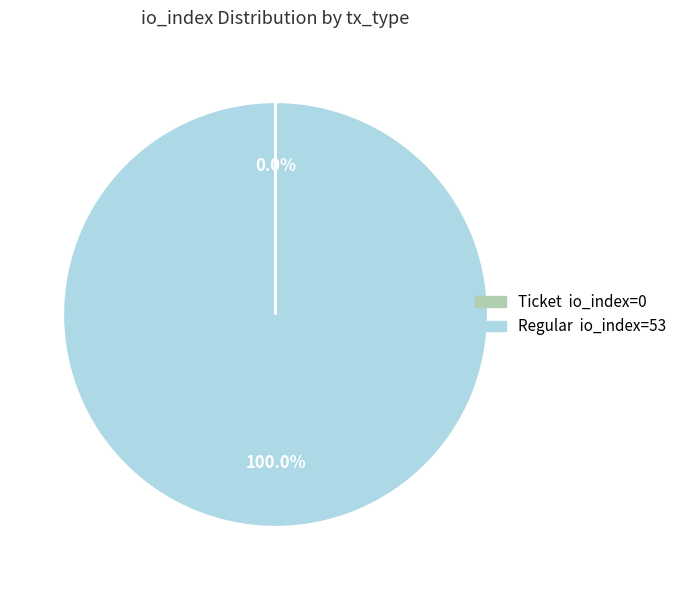

Is there any slice that represents more than half of the pie?

Yes